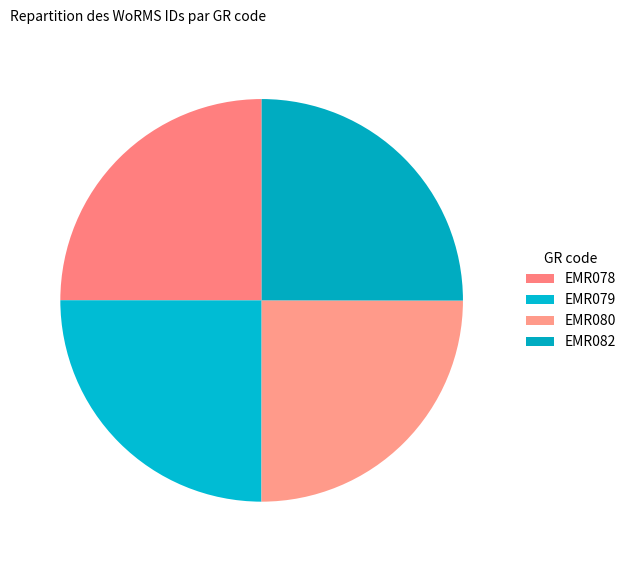

True or false: EMR082 accounts for 25% of the total.

True